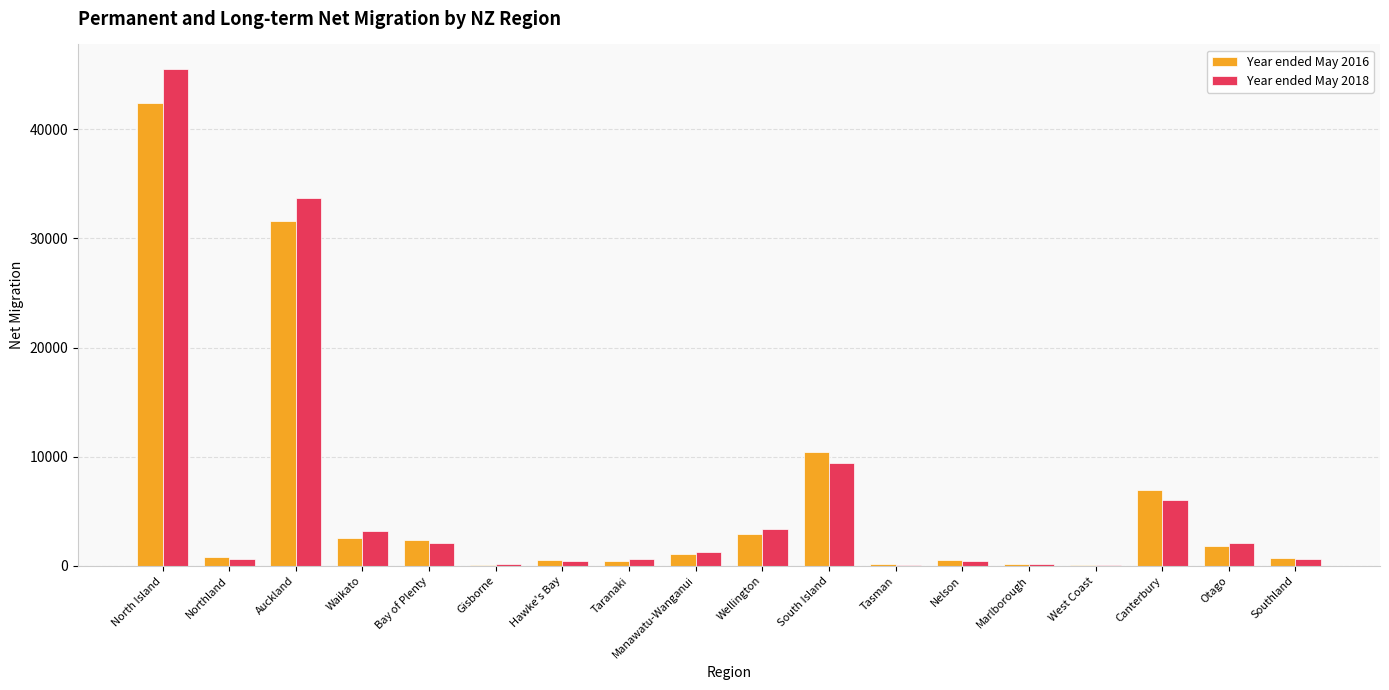

How many groups of bars are there?

18